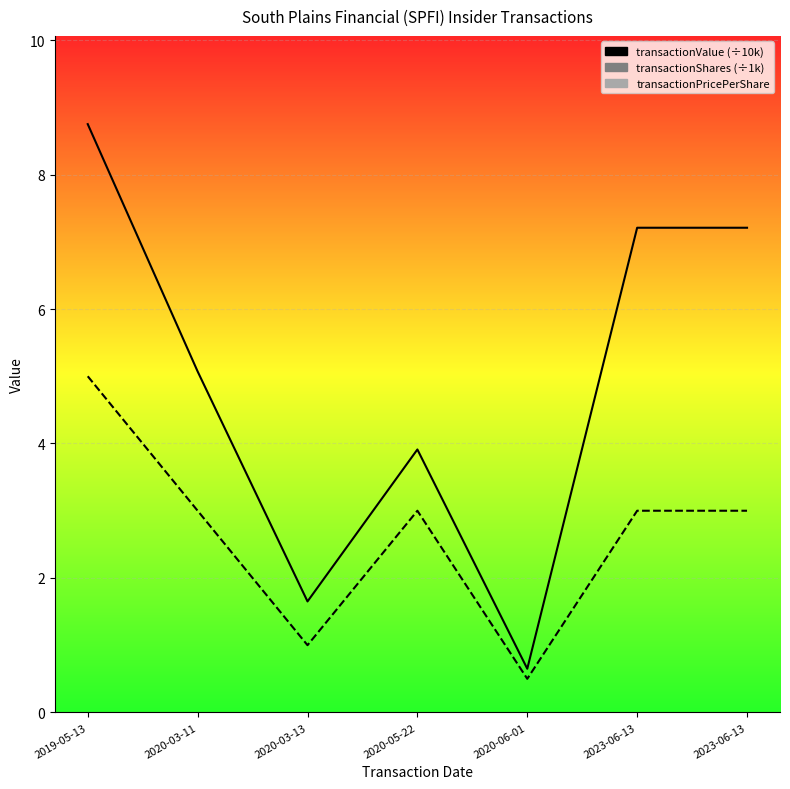

Reading left to right, what are all the values shown in this chart?

transactionValue: 2019-05-13=8.8	2020-03-11=5.1	2020-03-13=1.7	2020-05-22=3.9	2020-06-01=0.7	2023-06-13=7.2	2023-06-13=7.2
transactionShares: 2019-05-13=5.0	2020-03-11=3.0	2020-03-13=1.0	2020-05-22=3.0	2020-06-01=0.5	2023-06-13=3.0	2023-06-13=3.0
transactionPricePerShare: 2019-05-13=17.5	2020-03-11=16.9	2020-03-13=16.5	2020-05-22=13.0	2020-06-01=13.0	2023-06-13=24.0	2023-06-13=24.0